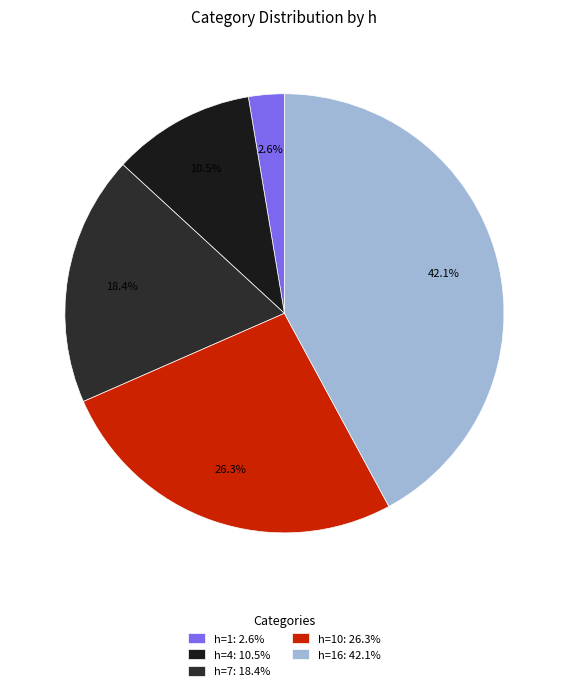

Count the number of slices in the pie.

5